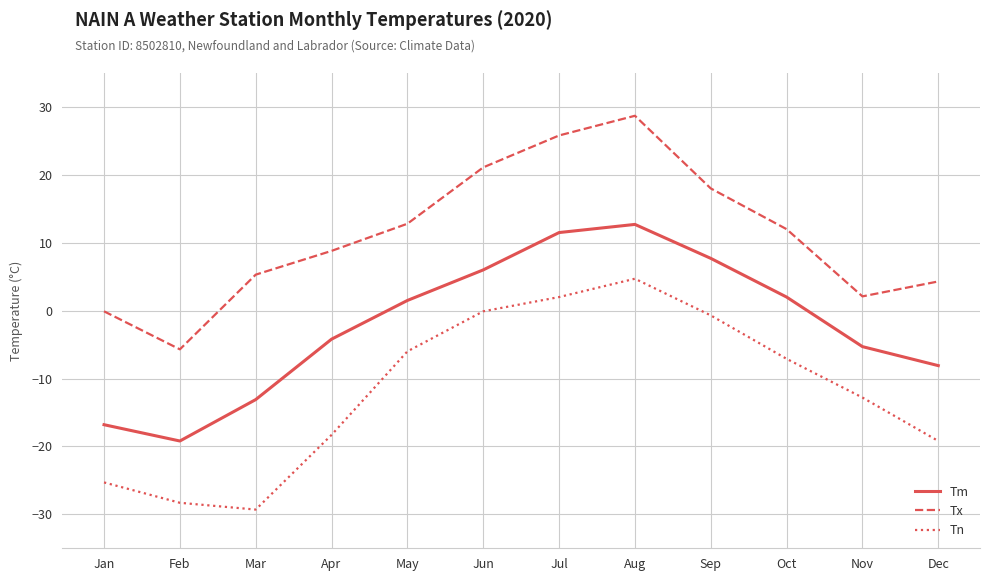

What is the approximate value of Tn at Mar?

-29.3